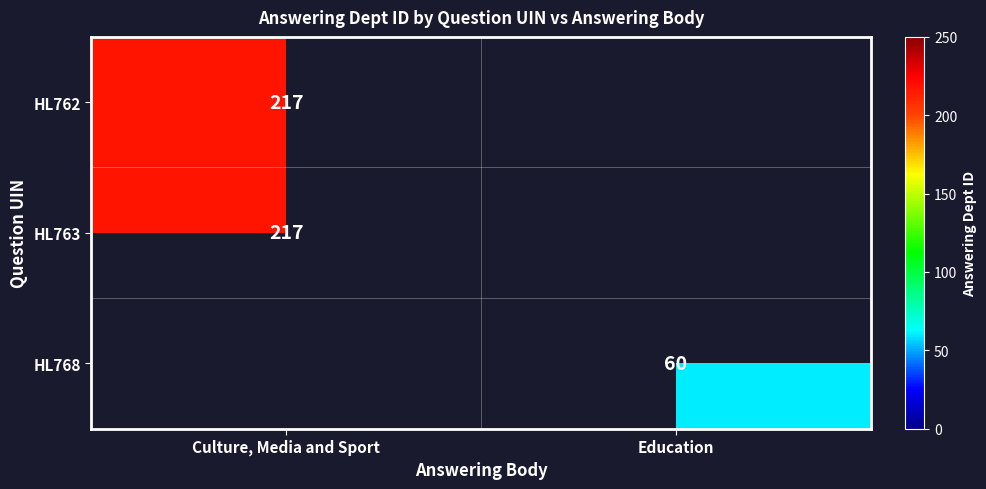

Is it true that HL768 equals 106 at Education?

False